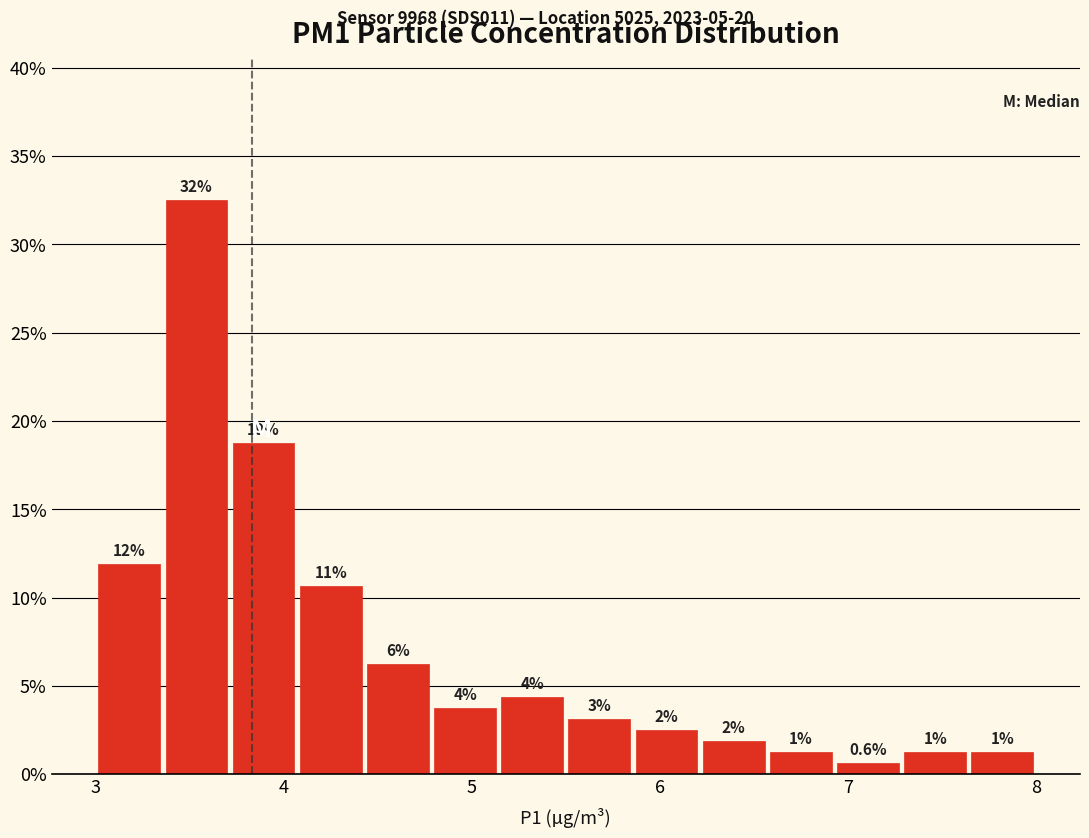

Read against the x-axis, roughly where is the centre of the tallest bar?

3.5